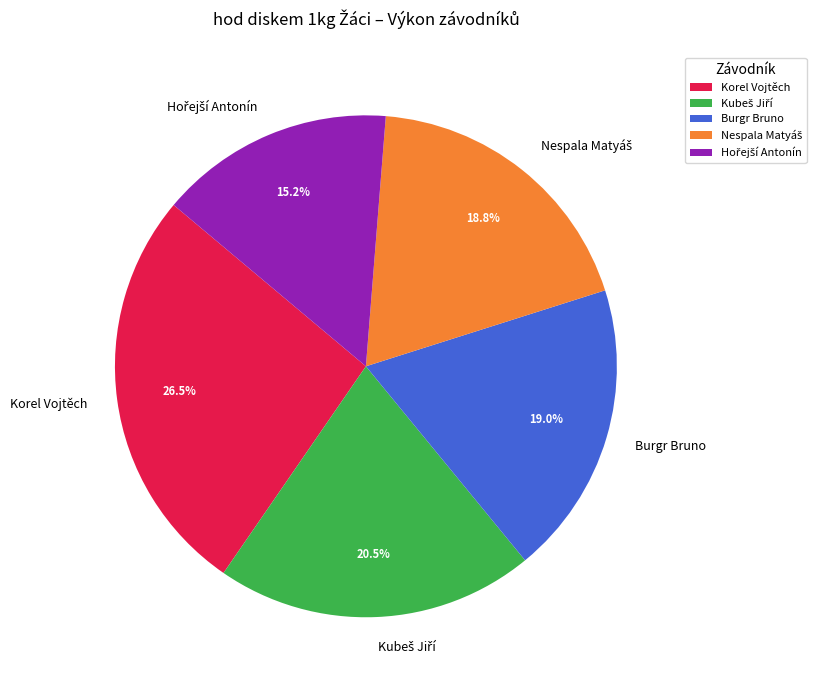

How many slices are in this pie chart?

5